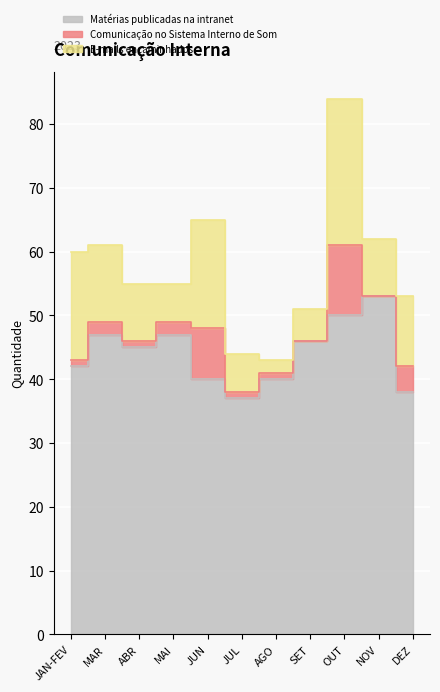

The Comunicação no Sistema Interno de Som series shows 1 at DEZ. True or false?

False